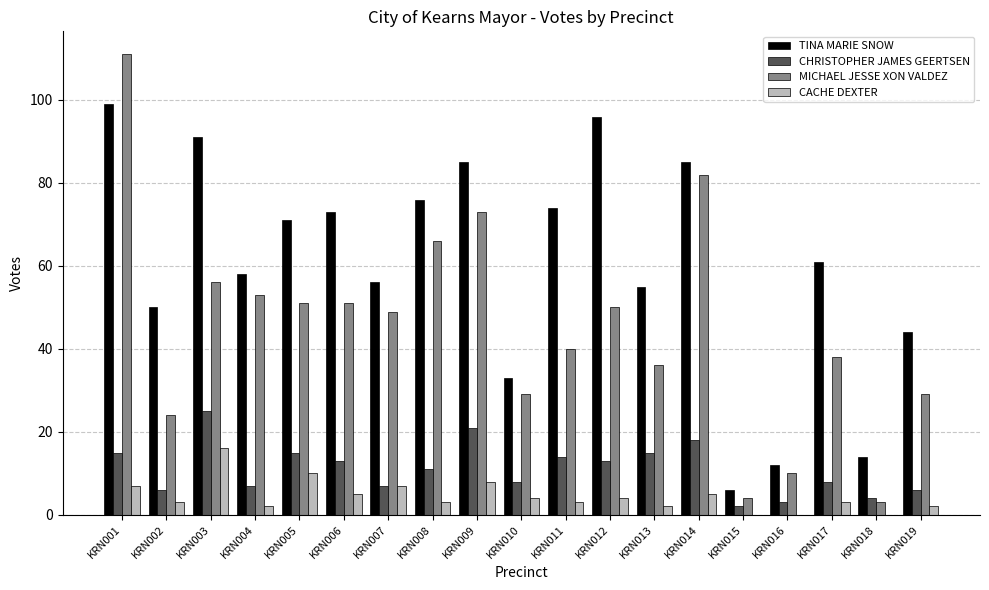

The CHRISTOPHER JAMES GEERTSEN series shows 8 at KRN017. True or false?

True